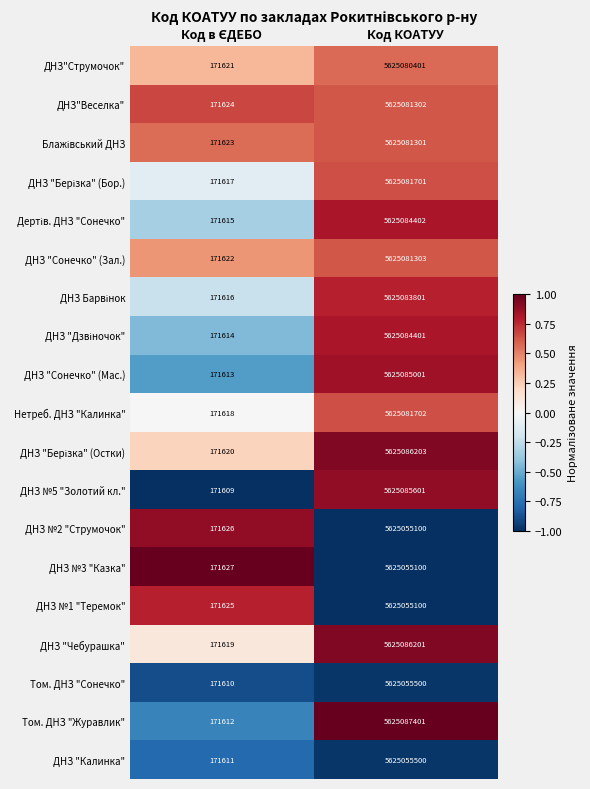

Which category has the highest value in the ДНЗ №5 "Золотий кл." series?

Код КОАТУУ